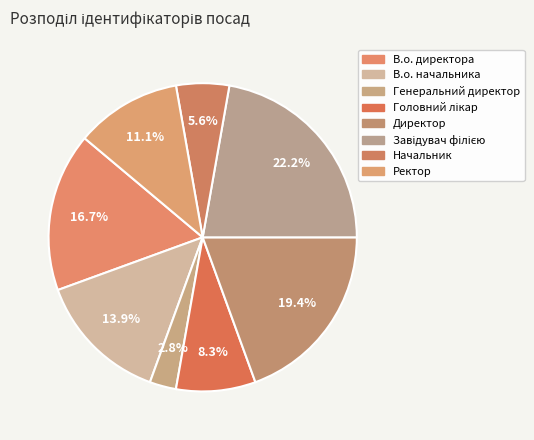

Is it true that Начальник is 6% of the pie?

True